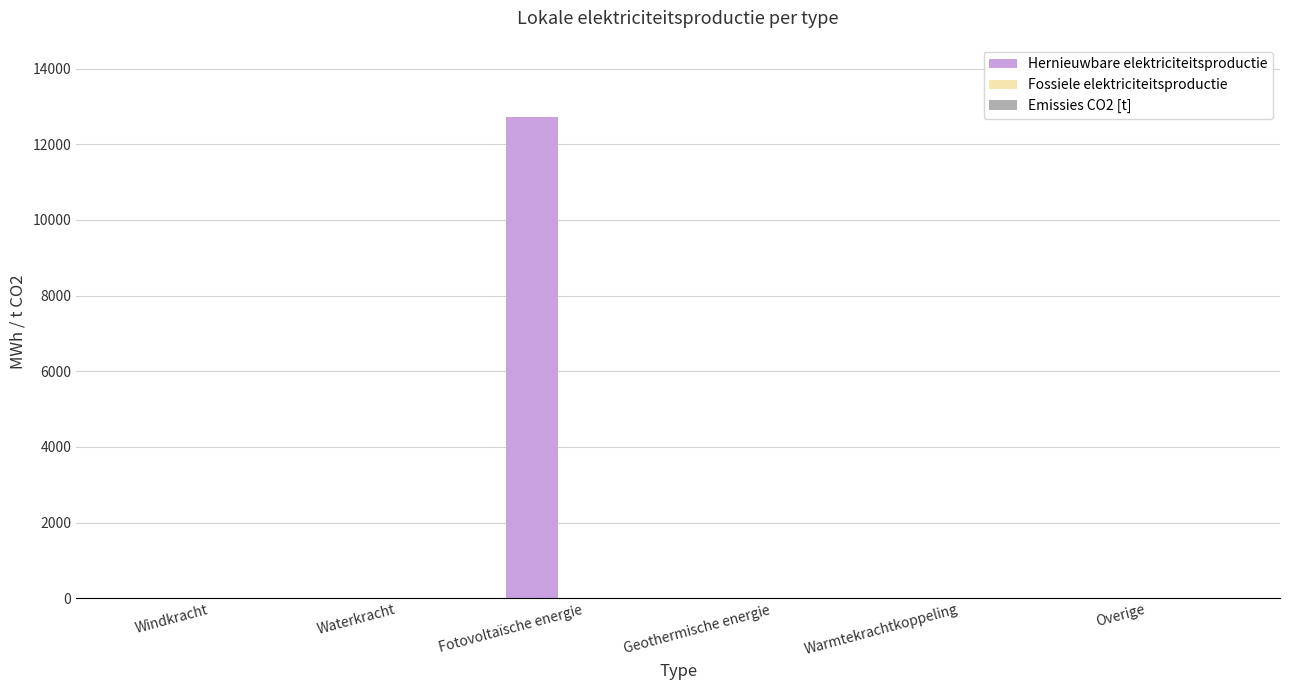

Are the bars horizontal?

No